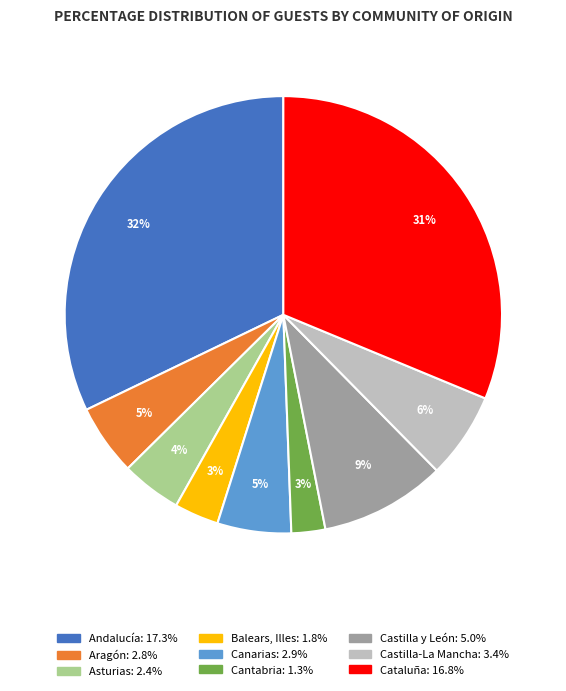

How many slices are in this pie chart?

9